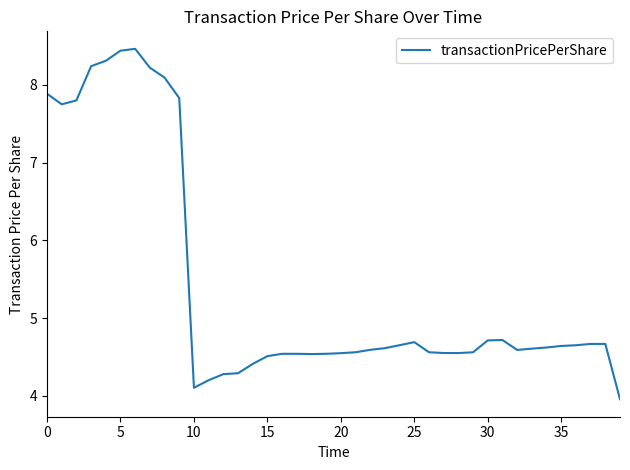

What is the maximum value shown in the chart?

8.5